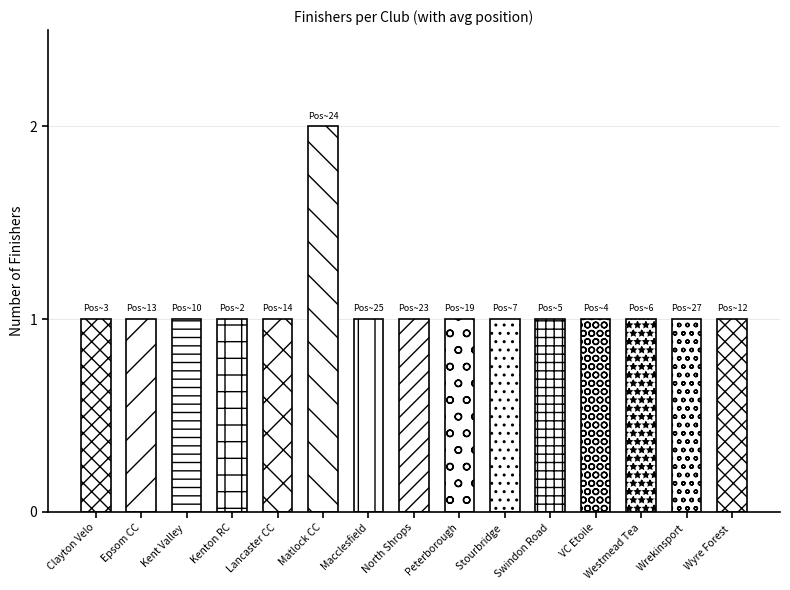

Reading left to right, extract all data points from this chart.

Clayton Velo=1	Epsom CC=1	Kent Valley RC=1	Kenton RC=1	Lancaster CC=1	Matlock CC=2	Macclesfield Wheelers=1	North Shropshire Wheelers=1	Peterborough CC=1	Stourbridge CC=1	Swindon Road Club=1	VC Etoile=1	Westmead Team 88=1	Wrekinsport CC=1	Wyre Forest Cycle Racing Club=1